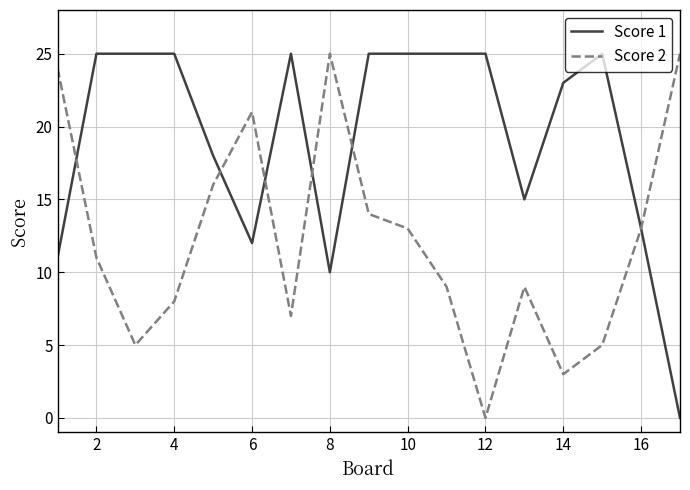

At how many categories does at least one series exceed 8?

17